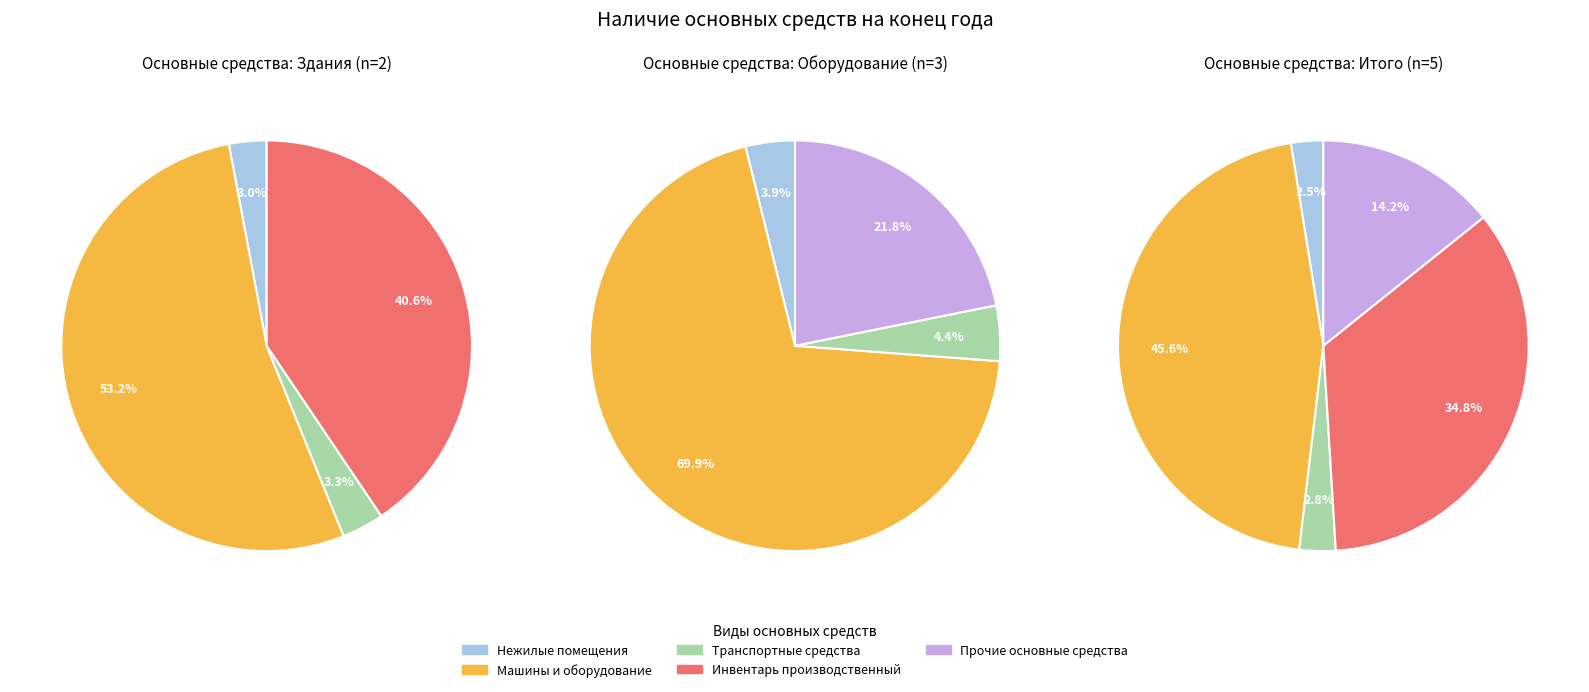

Which slice is the smallest?

Нежилые помещения